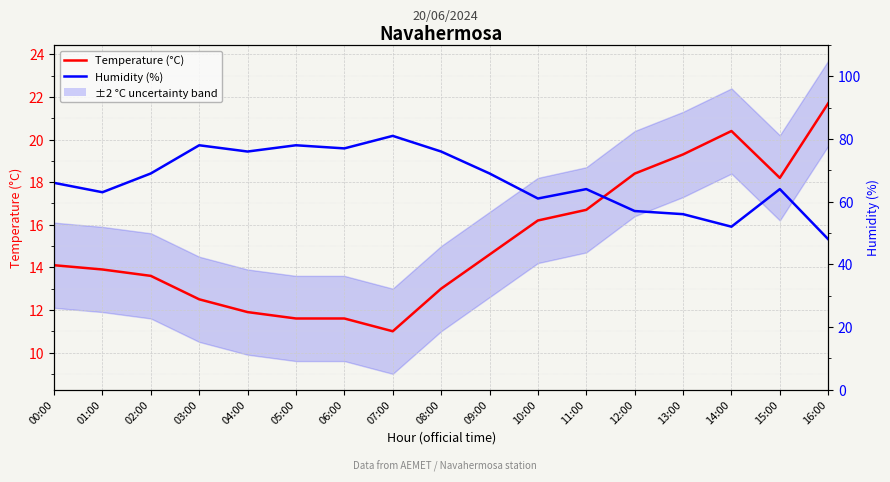

Which series changed the most between 05:00 and 16:00?

Humidity (%)